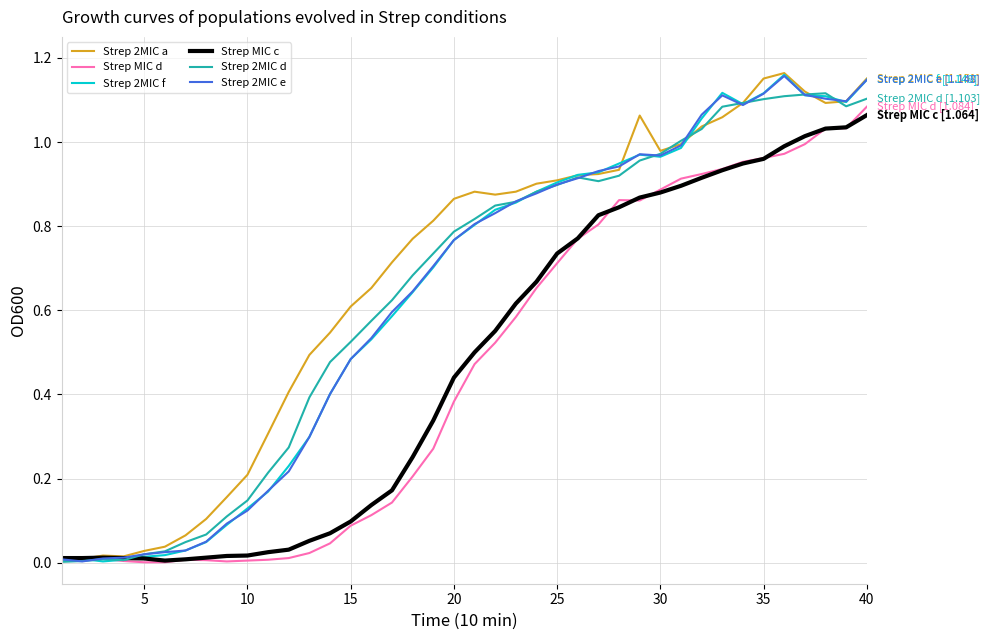

How many lines are shown in the chart?

6